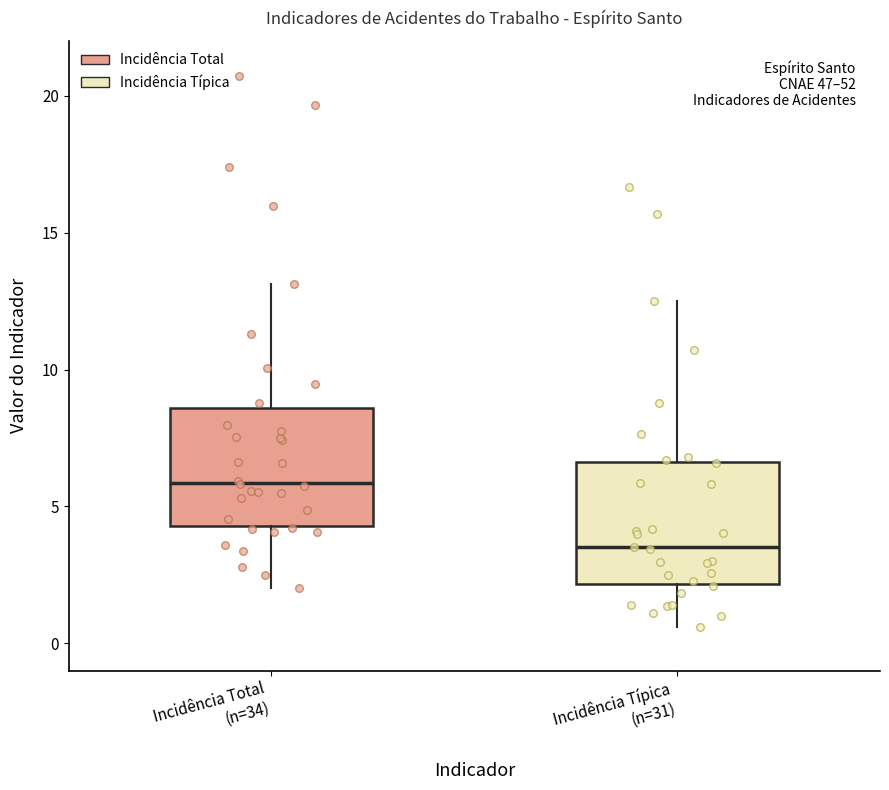

Where does the lower whisker of the box for Incidência Típica (n=31) end on the y-axis? The values are not printed on the chart, so give them approximately, as read against the axis.

0.5